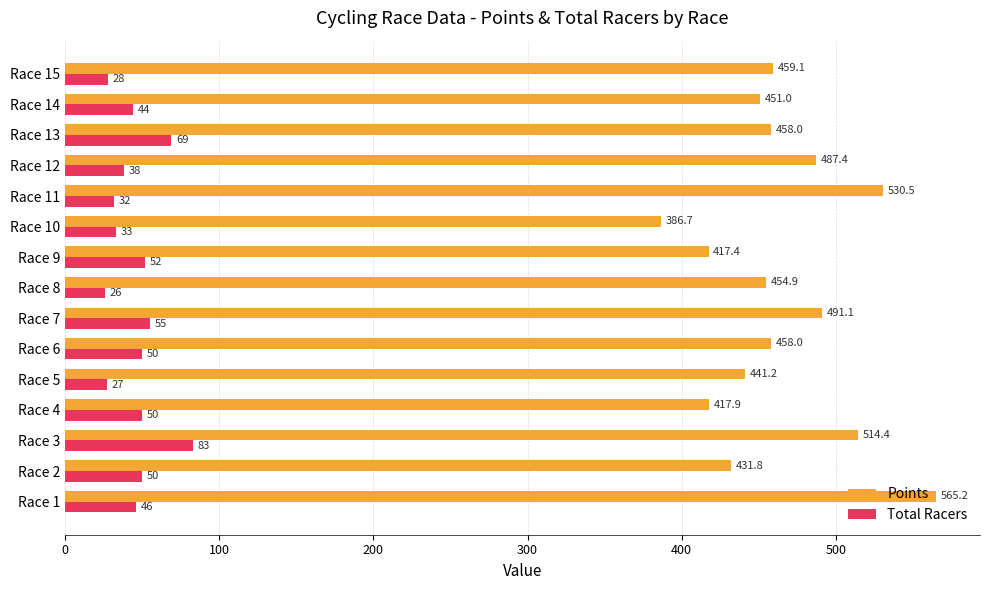

Which category has the highest value in the Total Racers series?

Race 3